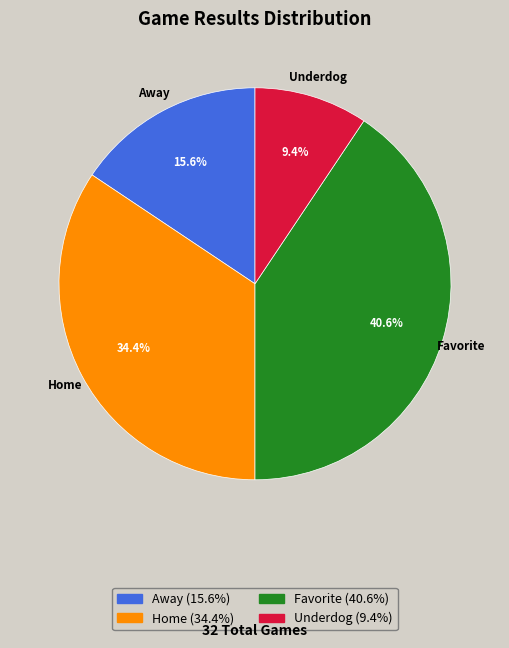

Count the number of slices in the pie.

4